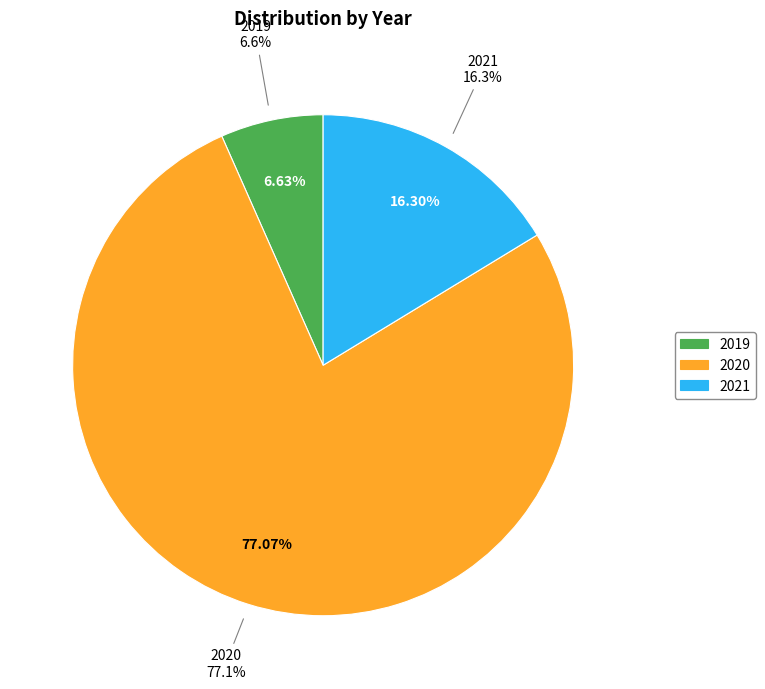

To the nearest percent, what is the average slice percentage?

33%